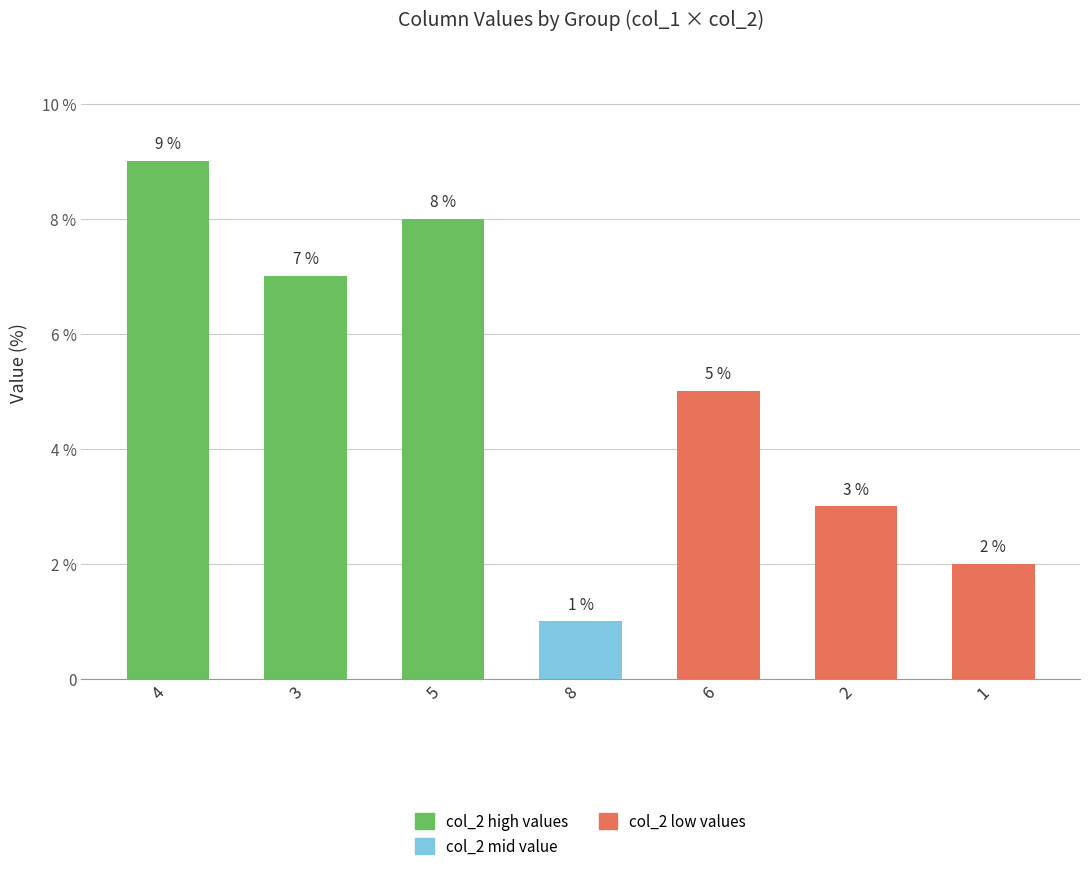

What is the label of the 1st bar from the right?

1